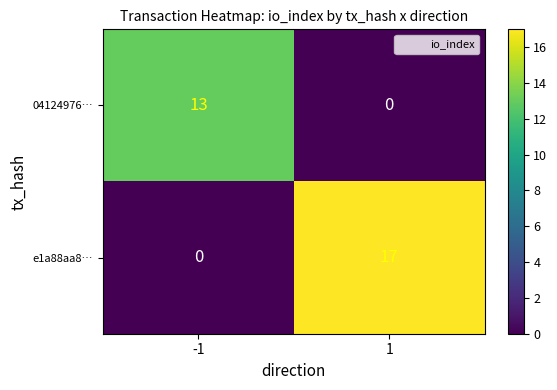

Rank the categories by e1a88aa8… value from highest to lowest.

1, -1